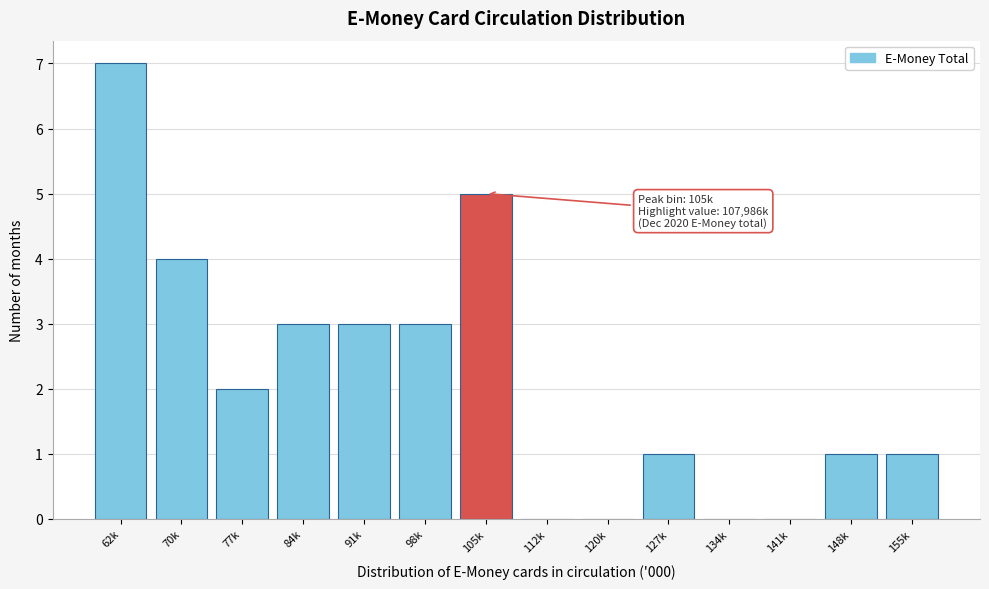

Reading right to left, transcribe all the data shown in this chart.

155k=1	148k=1	141k=0	134k=0	127k=1	120k=0	112k=0	105k=5	98k=3	91k=3	84k=3	77k=2	70k=4	62k=7